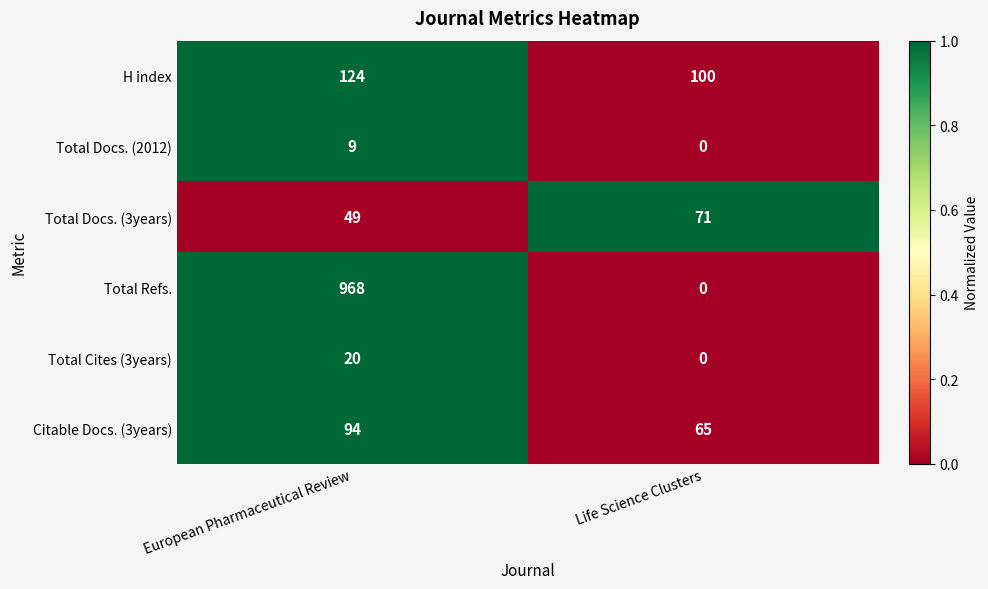

What is the greatest value displayed?

968